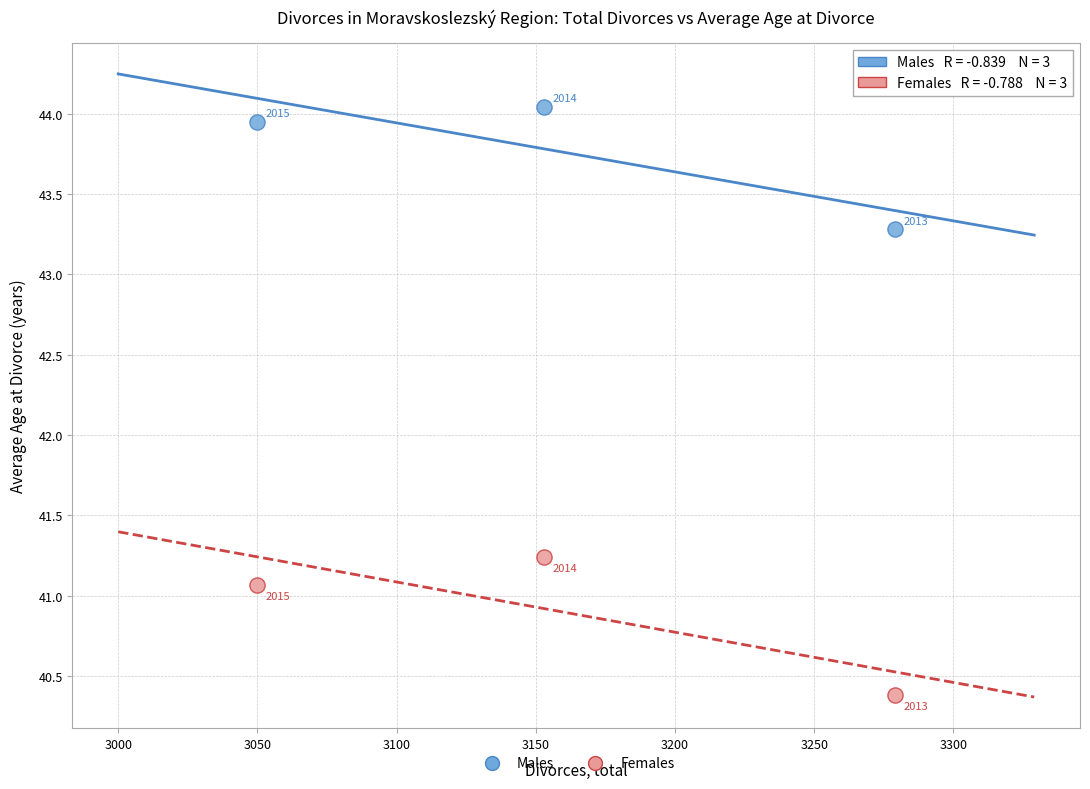

What are all the series names shown in the legend?

Males, Females